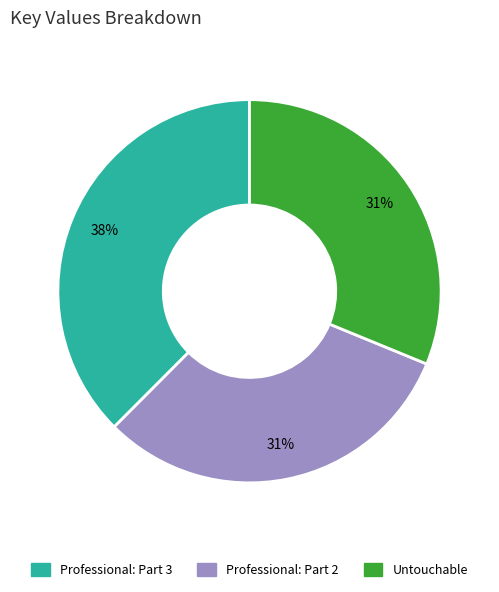

What percentage is the Professional: Part 2 slice, to the nearest percent?

31%